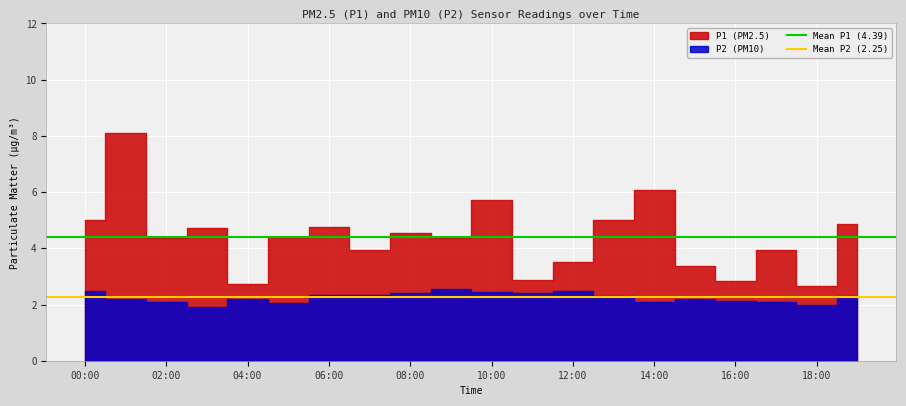

True or false: Mean P2 (2.25) has a value of 2.2 at 02:00.

True